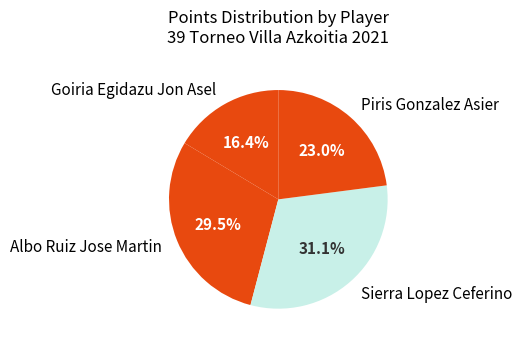

Rank the categories by value from lowest to highest.

Goiria Egidazu Jon Asel, Piris Gonzalez Asier, Albo Ruiz Jose Martin, Sierra Lopez Ceferino